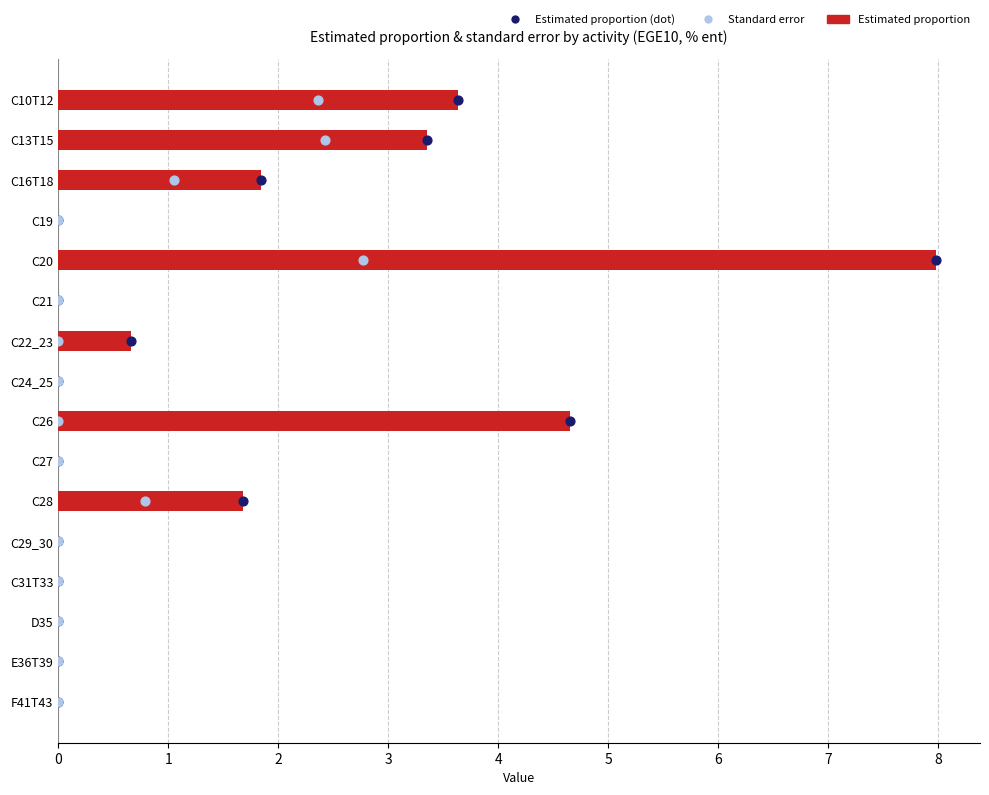

What are all the series names shown in the legend?

Estimated proportion, Estimated proportion (dot), Standard error